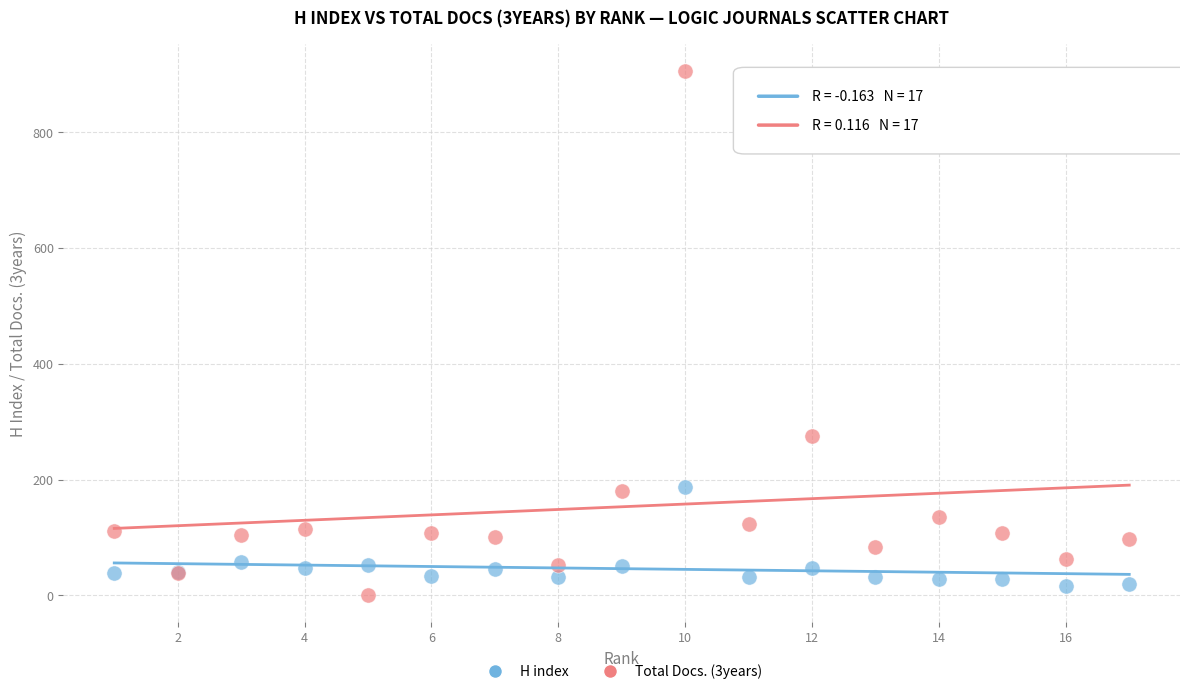

What is the X range (max minus min) for the scatter plot?

16